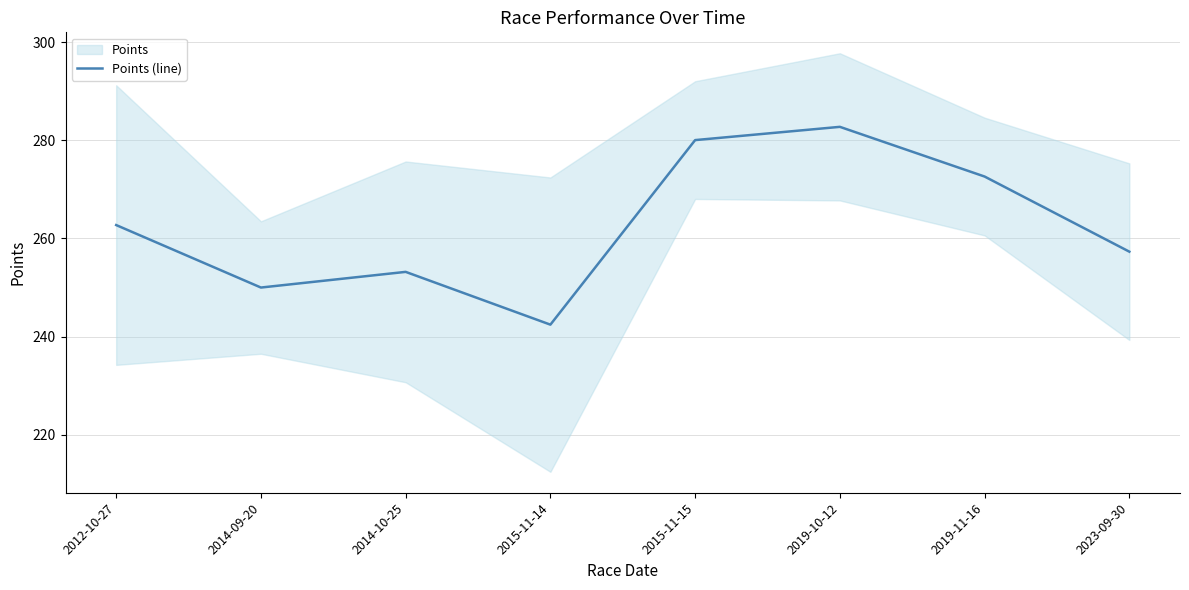

Rank the categories by value from lowest to highest.

2015-11-14, 2014-09-20, 2014-10-25, 2023-09-30, 2012-10-27, 2019-11-16, 2015-11-15, 2019-10-12